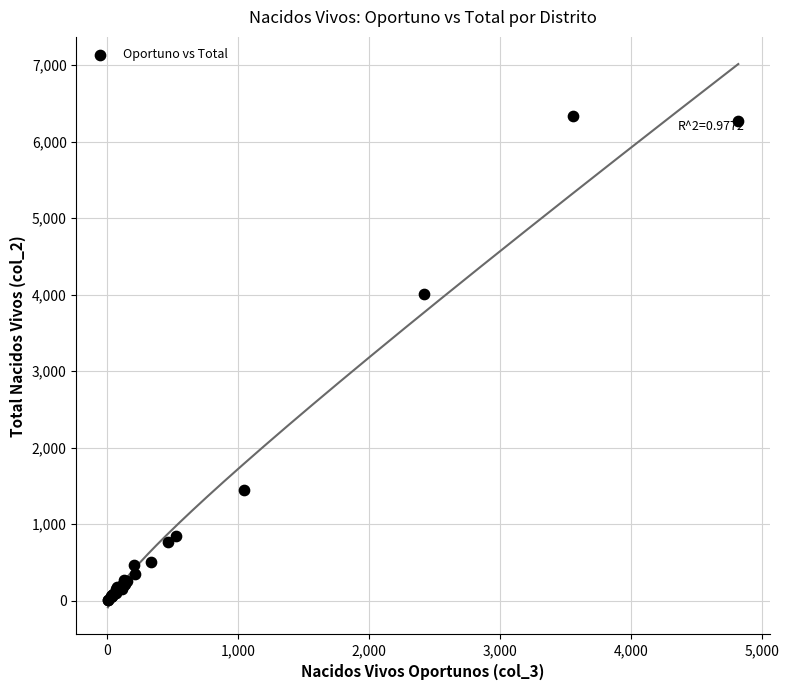

What Y value in the scatter plot is closest to 3172?

4004